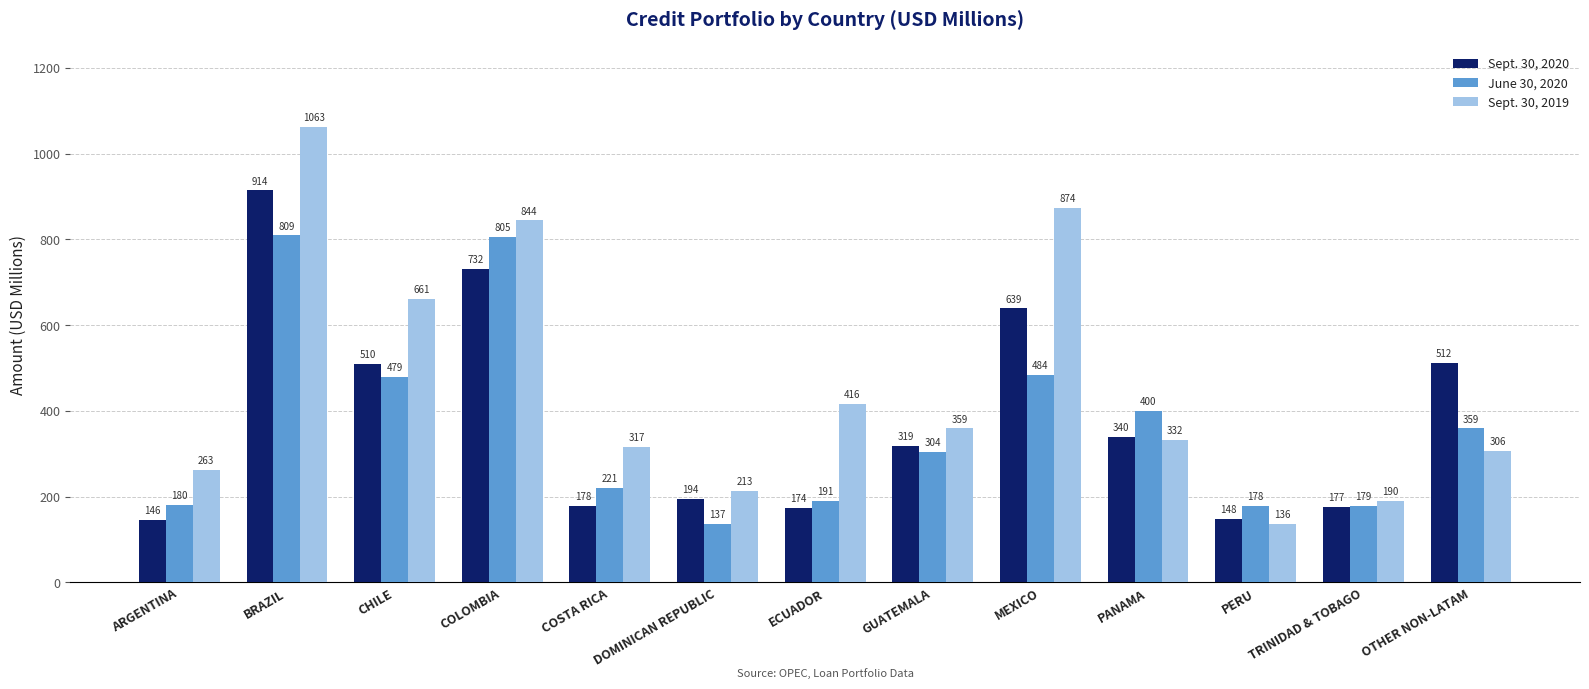

How many distinct data groups are displayed?

3